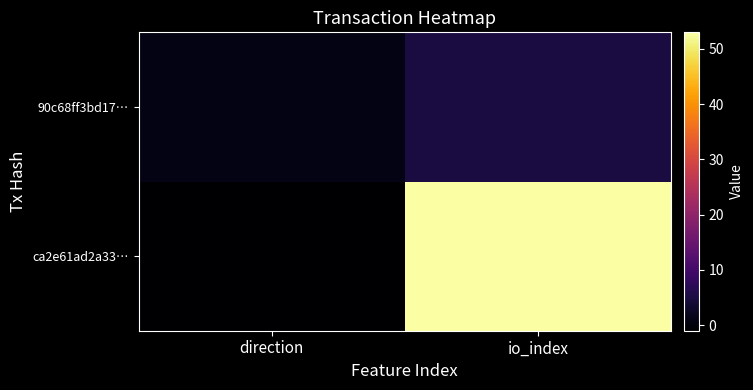

Reading left to right, transcribe all the data shown in this chart.

ca2e61ad2a33…: direction=-1	io_index=53
90c68ff3bd17…: direction=1	io_index=5